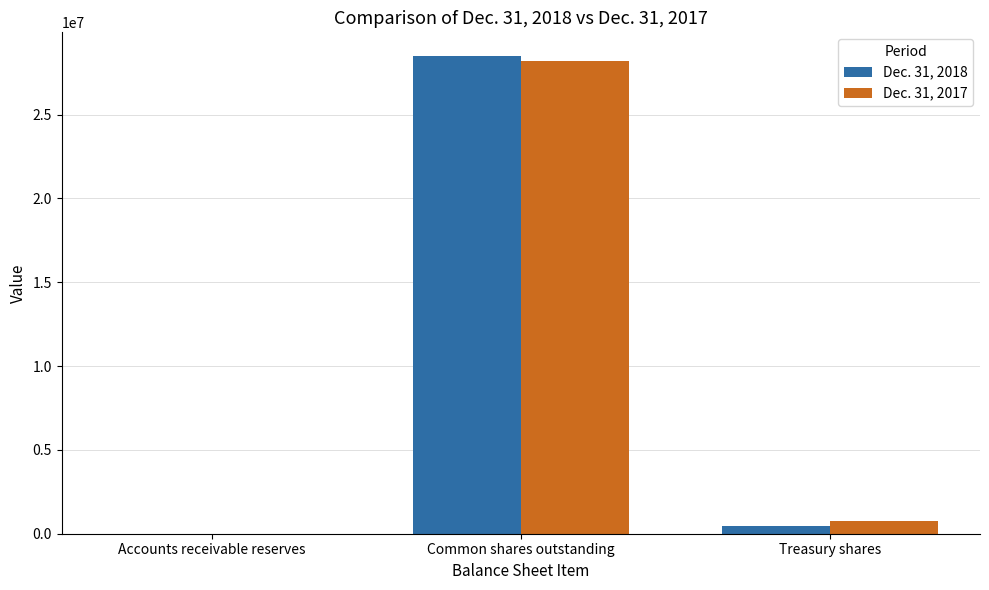

Which label corresponds to the largest value in the chart?

Common shares outstanding